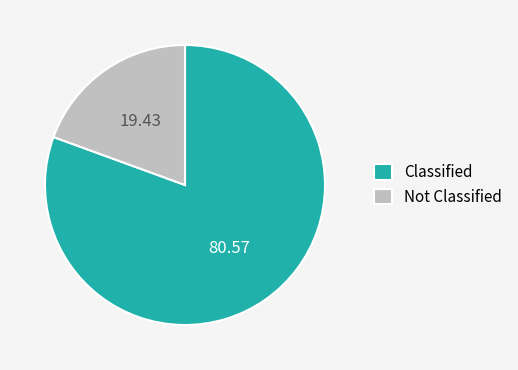

Does any single category account for the majority?

Yes